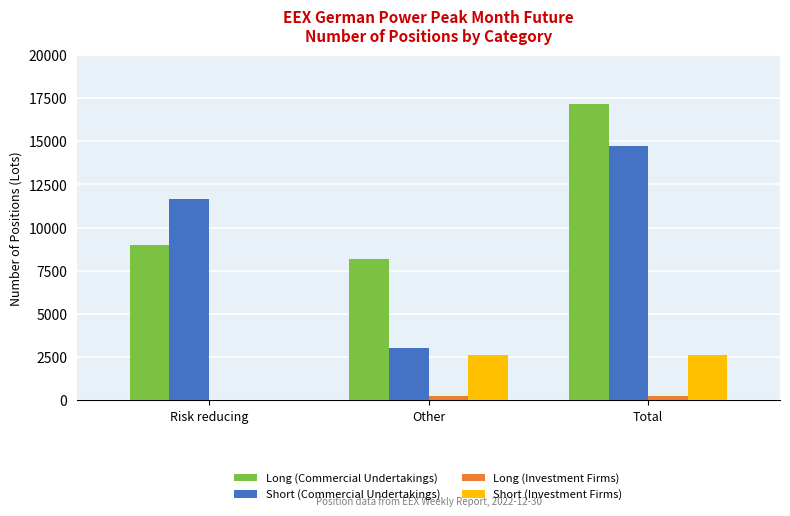

Reading left to right, extract all data points from this chart.

Long (Commercial Undertakings): 8999	8162	17161
Short (Commercial Undertakings): 11670	3047	14717
Long (Investment Firms): 0	269	269
Short (Investment Firms): 0	2650	2650